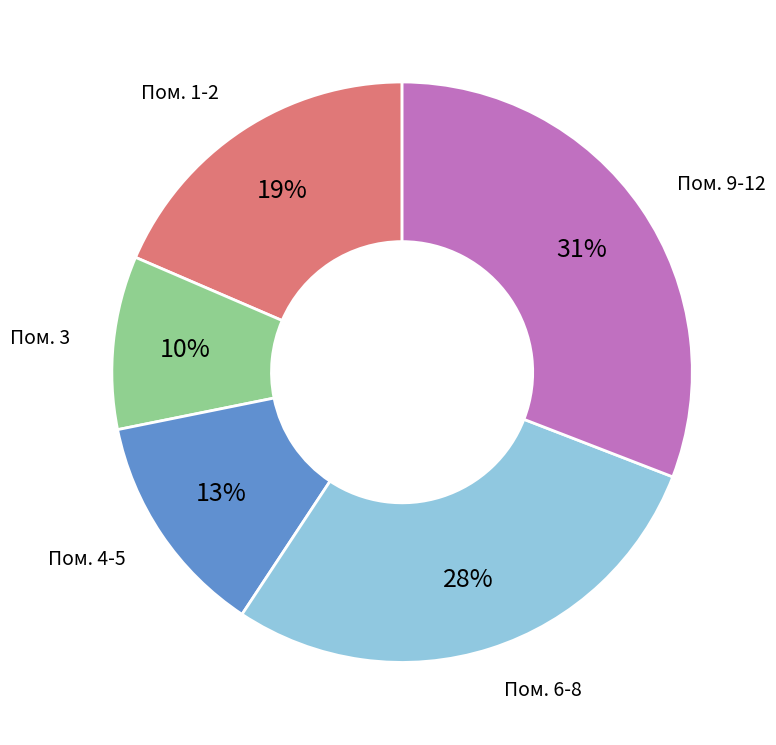

Is there a majority slice in this chart?

No